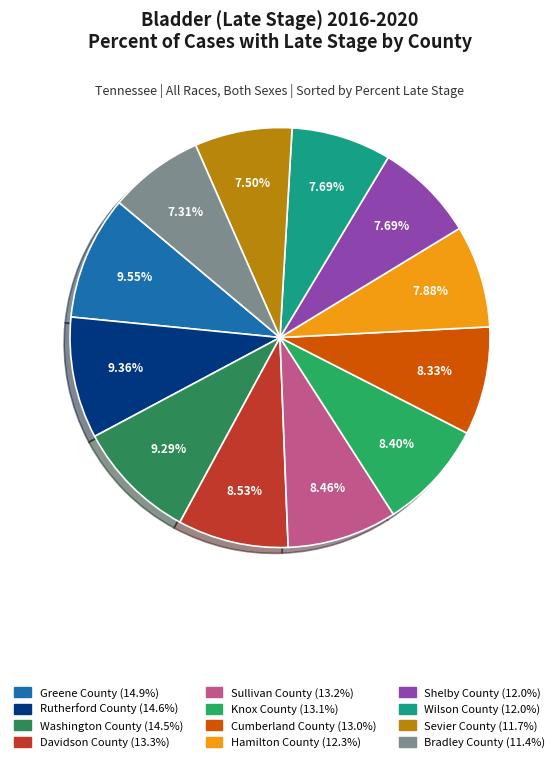

Is it true that Washington County is 16% of the pie?

False